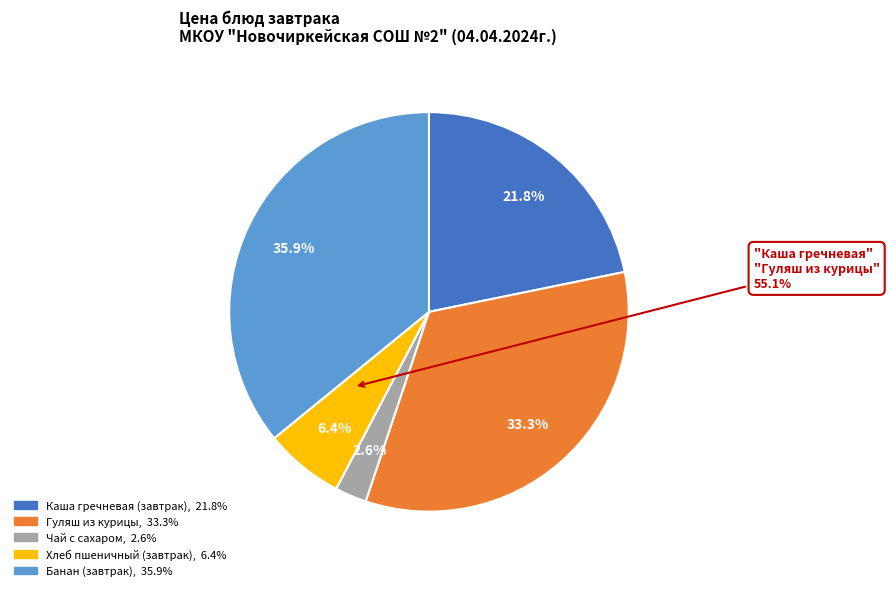

Rank the categories by value from lowest to highest.

Чай с сахаром, Хлеб пшеничный (завтрак), Каша гречневая (завтрак), Гуляш из курицы, Банан (завтрак)